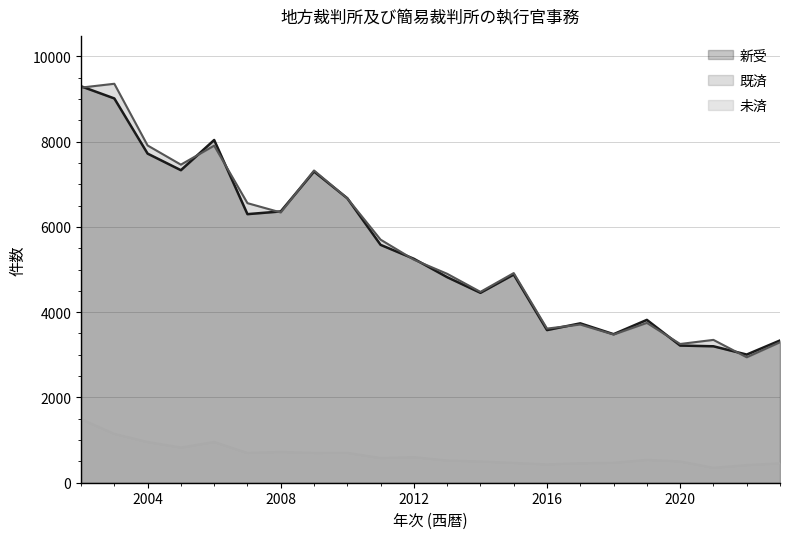

Reading left to right, what are all the values shown in this chart?

新受: 9298	9013	7719	7330	8038	6299	6363	7299	6672	5579	5252	4821	4454	4883	3580	3738	3484	3819	3217	3200	3006	3336
既済: 9267	9357	7910	7460	7906	6557	6339	7323	6670	5701	5231	4900	4476	4917	3615	3710	3475	3749	3254	3350	2942	3295
未済: 1492	1148	957	827	959	701	725	701	703	581	602	523	501	467	432	460	469	539	502	352	416	457